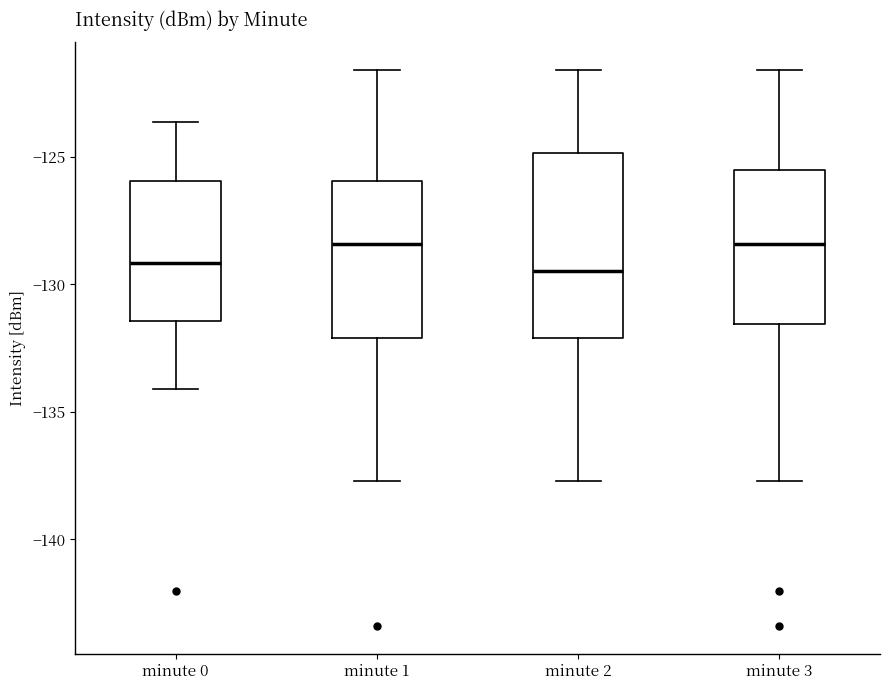

Reading left to right, transcribe this box plot: for each box, give where its median line is, the range the box spans, and where its two whiskers end, as read against the y-axis. The values are not printed on the chart, so give them approximately, as read against the axis.

minute 0: median -129.0, box -131.5 to -126.0, whiskers -134.0 to -123.5
minute 1: median -128.5, box -132.0 to -126.0, whiskers -137.5 to -121.5
minute 2: median -129.5, box -132.0 to -125.0, whiskers -137.5 to -121.5
minute 3: median -128.5, box -131.5 to -125.5, whiskers -137.5 to -121.5